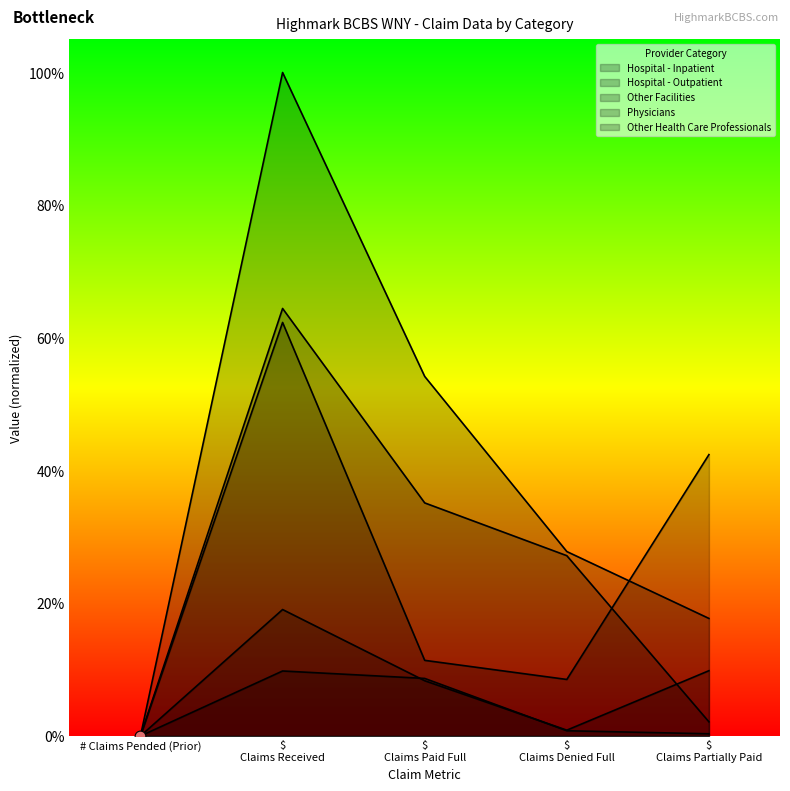

At how many categories does at least one series exceed 0?

5